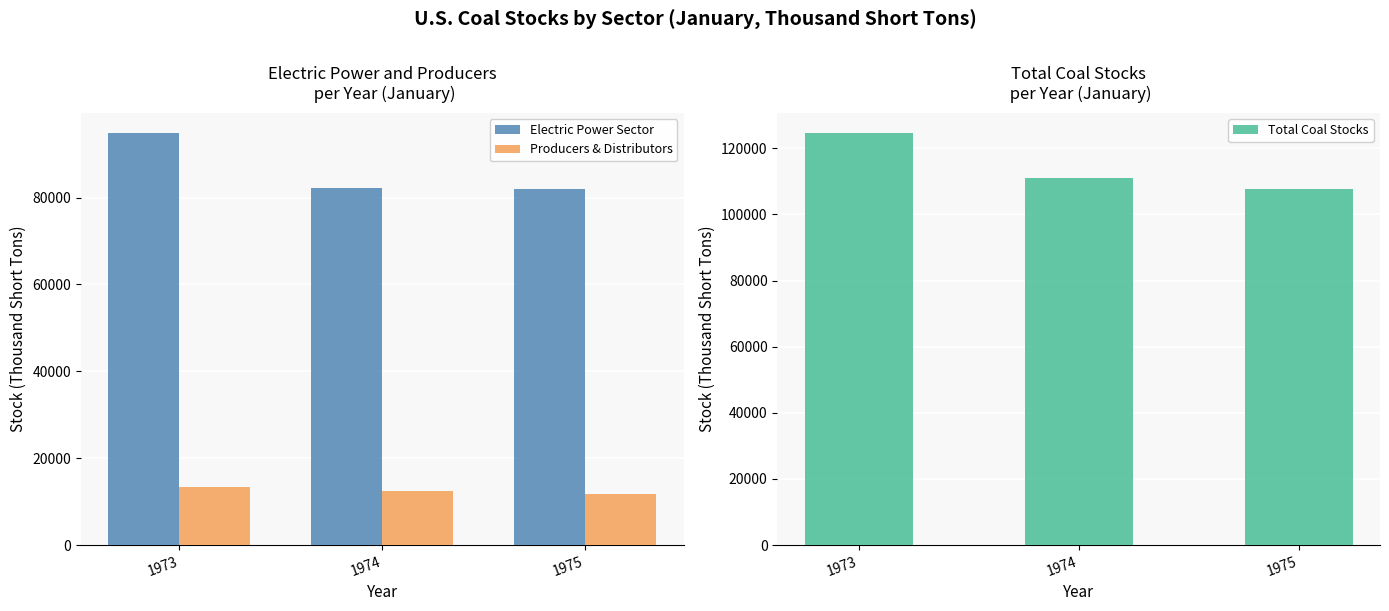

What is the difference between the maximum and second lowest values in the Electric Power Sector series?

12530.0